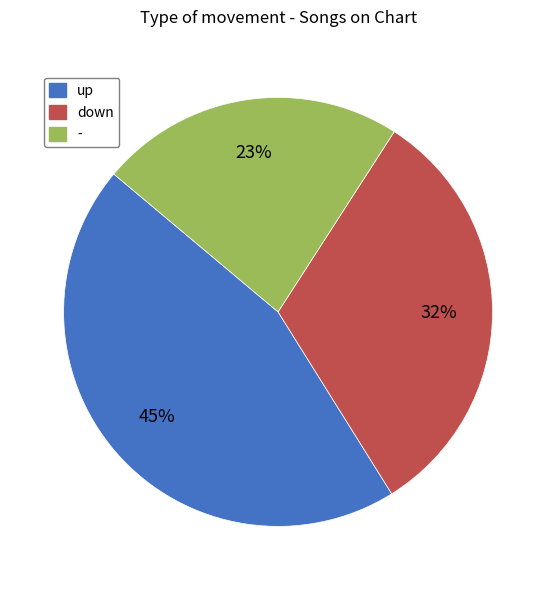

What is the ratio of the value at up to the value at down?

1.4